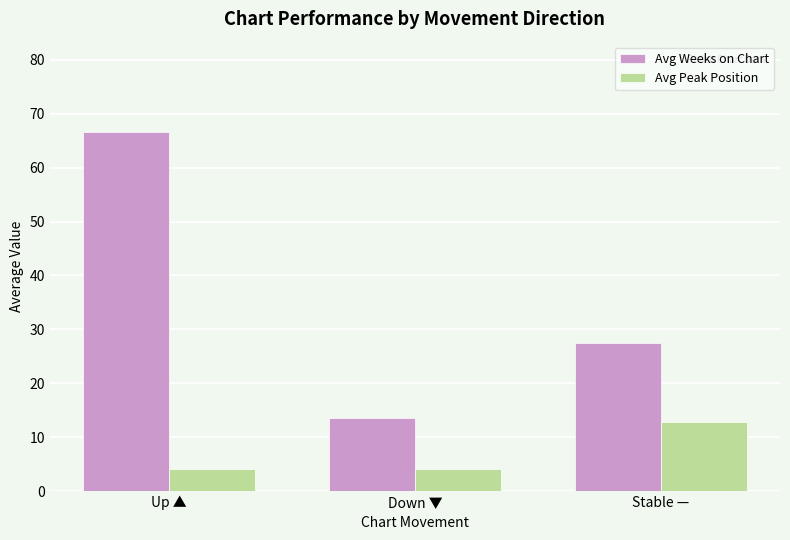

What is the sum of the Avg Weeks on Chart values at Down ▼ and Stable —?

40.9